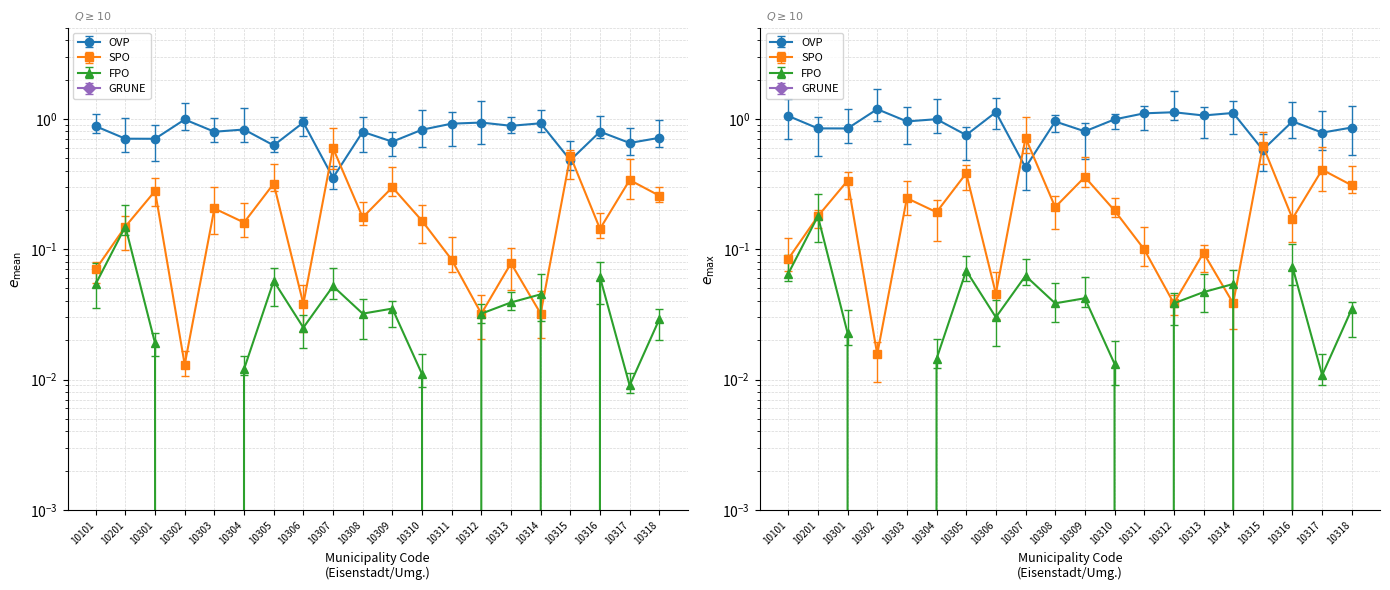

What is the lowest value of the OVP series?

0.4